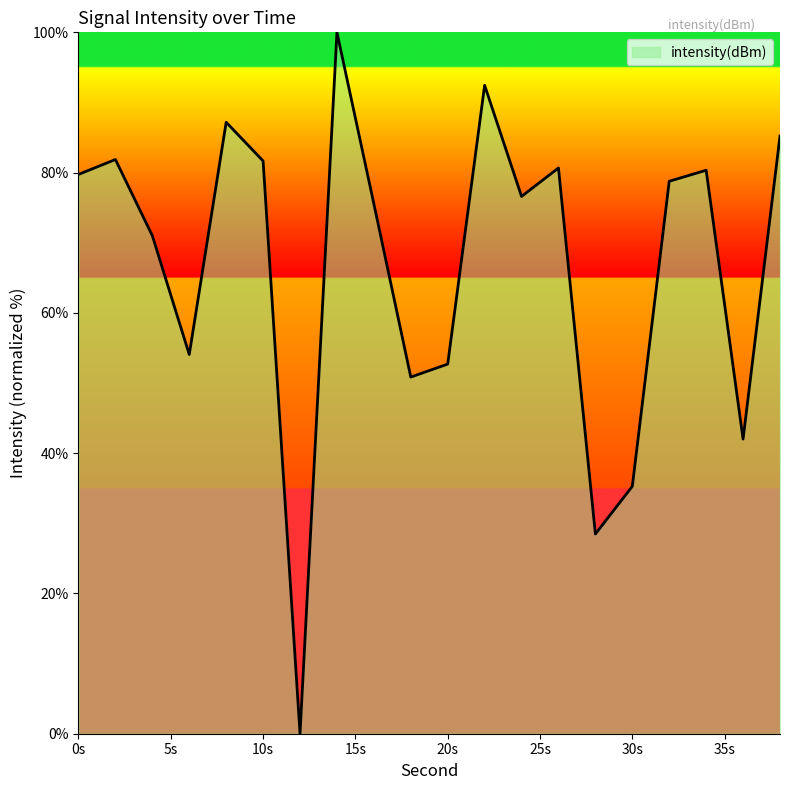

What is the difference between the maximum and minimum values?

100.0